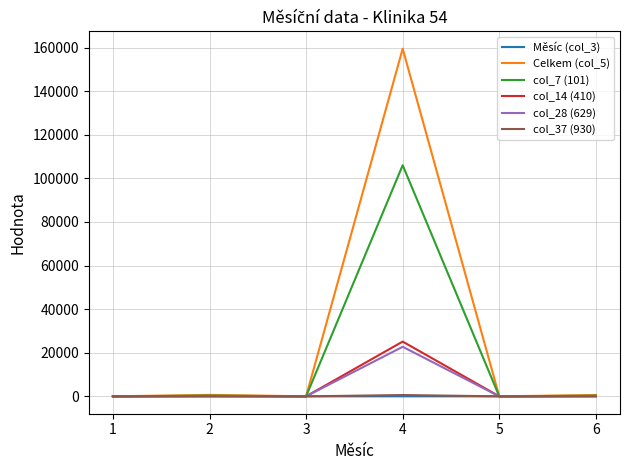

What is the maximum value shown in the chart?

159512